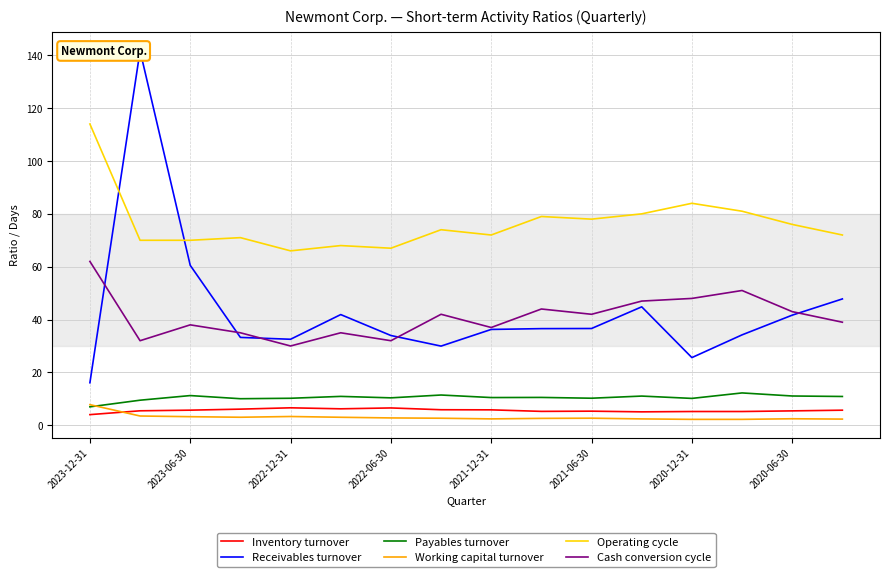

How many categories are shown in the chart?

16